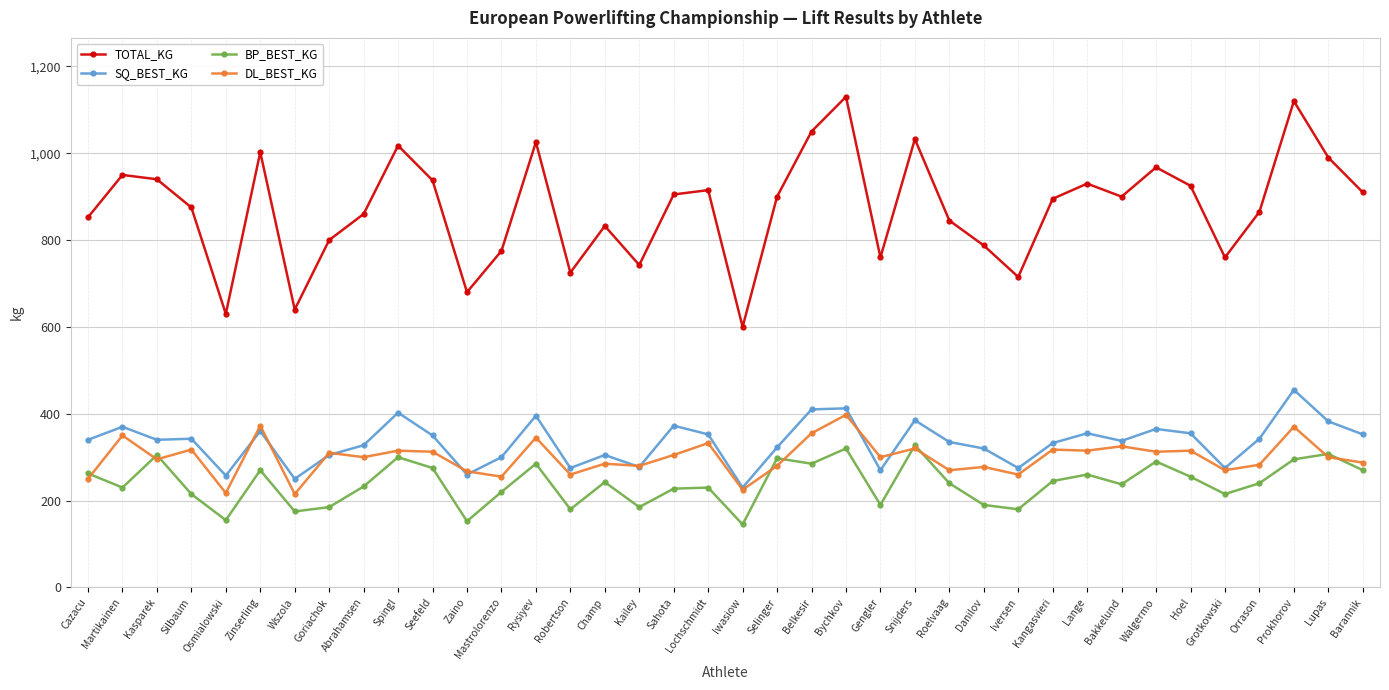

What is the difference between the second highest and minimum values in the BP_BEST_KG series?

175.0